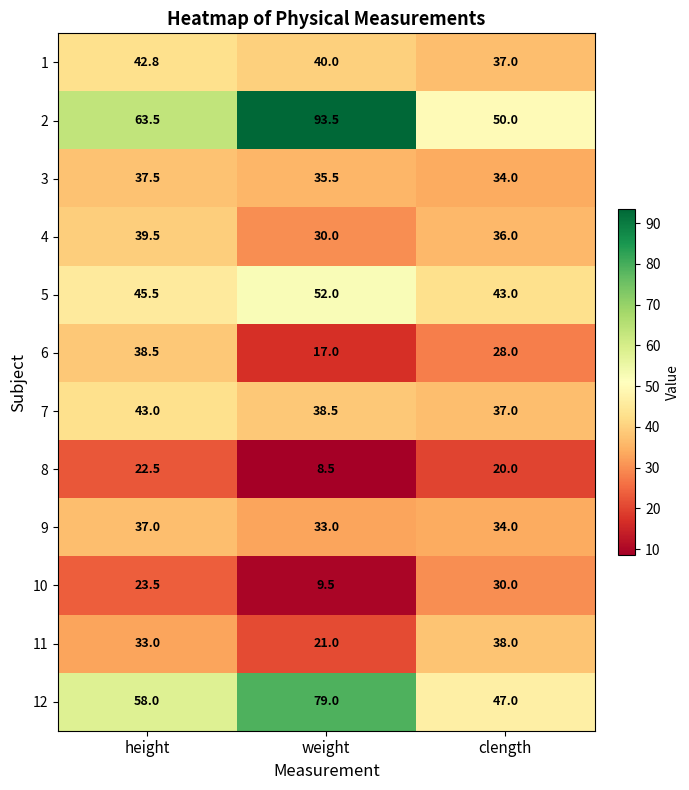

Where does the 6 series first go above 28?

height